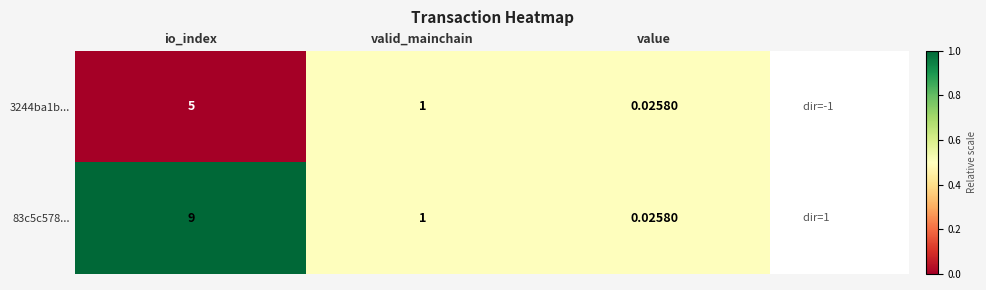

How many data points does each series have?

3